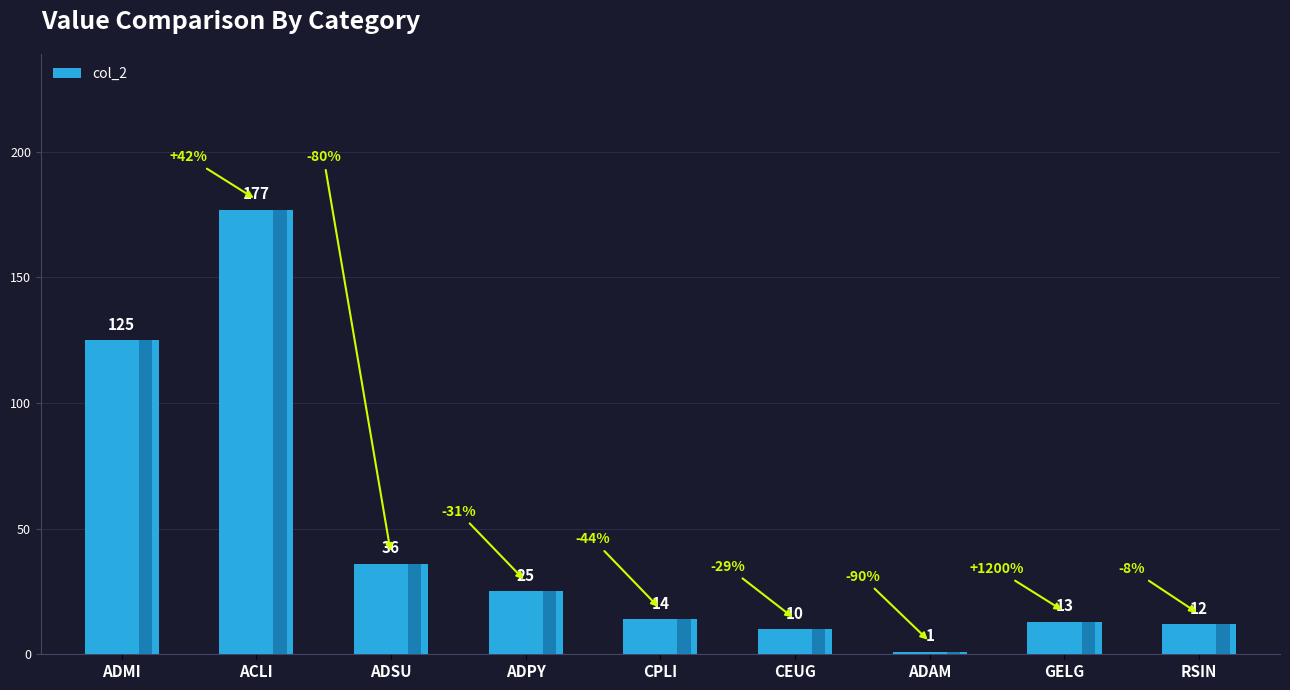

Reading left to right, what are all the values shown in this chart?

125	177	36	25	14	10	1	13	12